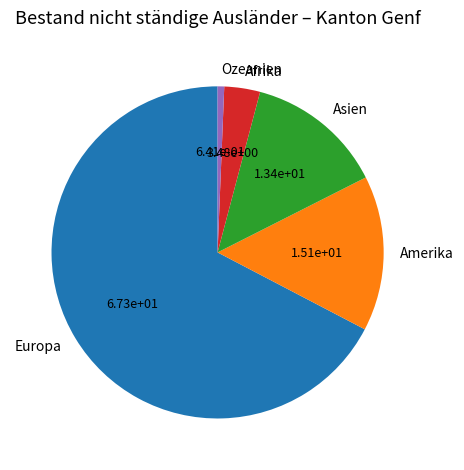

Which category has the smallest portion of the pie?

Ozeanien